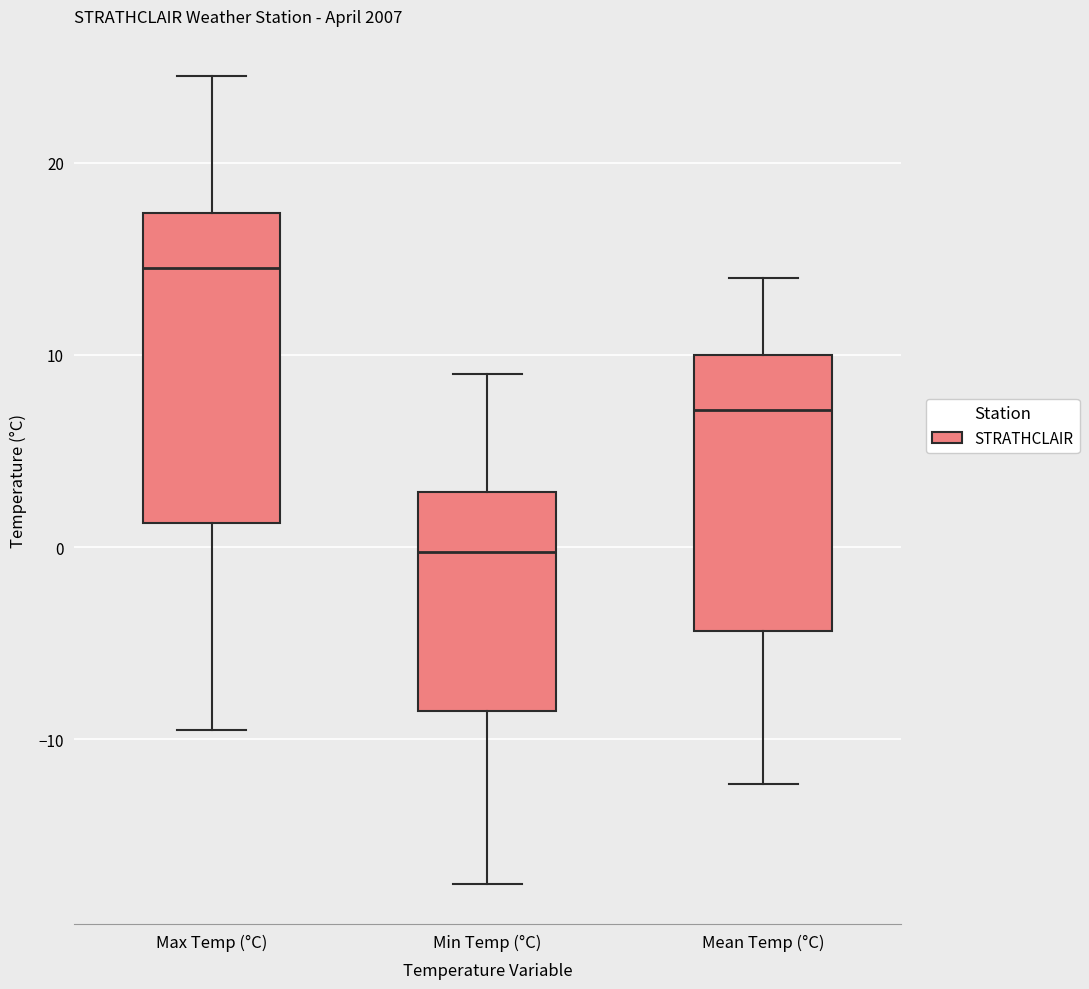

Which box's median line is the highest?

Max Temp (°C)